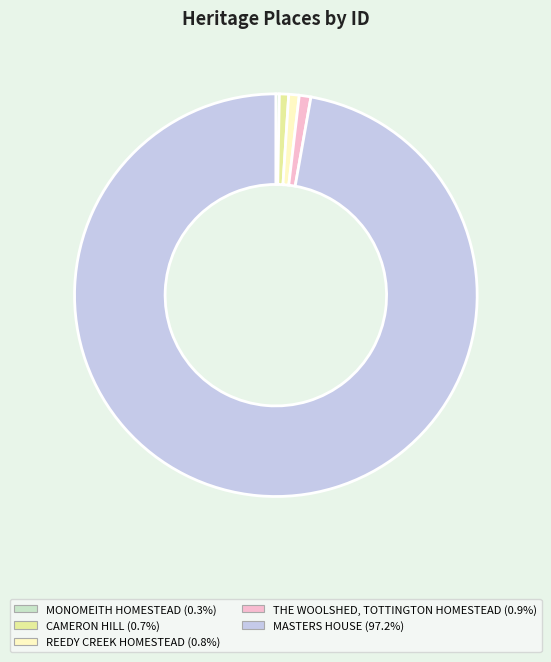

Combined, do THE WOOLSHED, TOTTINGTON HOMESTEAD and REEDY CREEK HOMESTEAD account for over 50%?

No